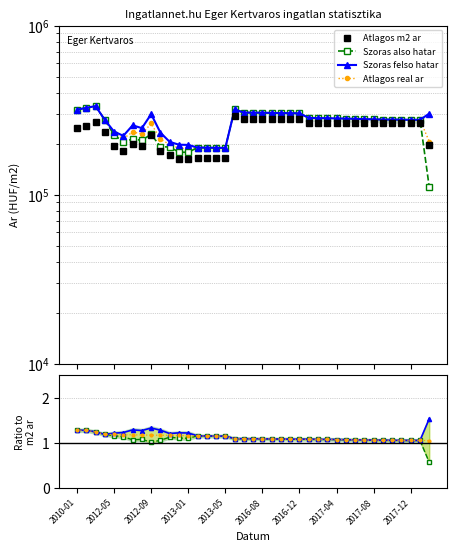

Reading right to left, list all the values displayed in this chart.

Atlagos m2 ar: 197145.0	264705.0	264705.0	264705.0	264705.0	264705.0	264705.0	264705.0	264705.0	264705.0	264705.0	264705.0	264705.0	264705.0	281764.0	281764.0	281764.0	281764.0	281764.0	281764.0	281764.0	293529.0	165384.0	165384.0	165384.0	165384.0	162431.0	162431.0	170935.0	182594.0	226331.0	195427.0	200591.0	182299.0	195289.0	234545.0	270000.0	256530.0	249796.0
Szoras also hatar: 0.6	1.0	1.0	1.1	1.1	1.1	1.1	1.1	1.1	1.1	1.1	1.1	1.1	1.1	1.1	1.1	1.1	1.1	1.1	1.1	1.1	1.1	1.1	1.1	1.1	1.1	1.1	1.1	1.1	1.1	1.0	1.1	1.1	1.1	1.2	1.2	1.2	1.3	1.3
Szoras felso hatar: 1.5	1.0	1.0	1.1	1.1	1.1	1.1	1.1	1.1	1.1	1.1	1.1	1.1	1.1	1.1	1.1	1.1	1.1	1.1	1.1	1.1	1.1	1.1	1.1	1.1	1.1	1.2	1.2	1.2	1.3	1.3	1.3	1.3	1.2	1.2	1.2	1.2	1.3	1.3
Atlagos real ar: 1.0	1.0	1.0	1.1	1.1	1.1	1.1	1.1	1.1	1.1	1.1	1.1	1.1	1.1	1.1	1.1	1.1	1.1	1.1	1.1	1.1	1.1	1.1	1.1	1.1	1.1	1.2	1.2	1.2	1.2	1.2	1.2	1.2	1.2	1.2	1.2	1.2	1.3	1.3